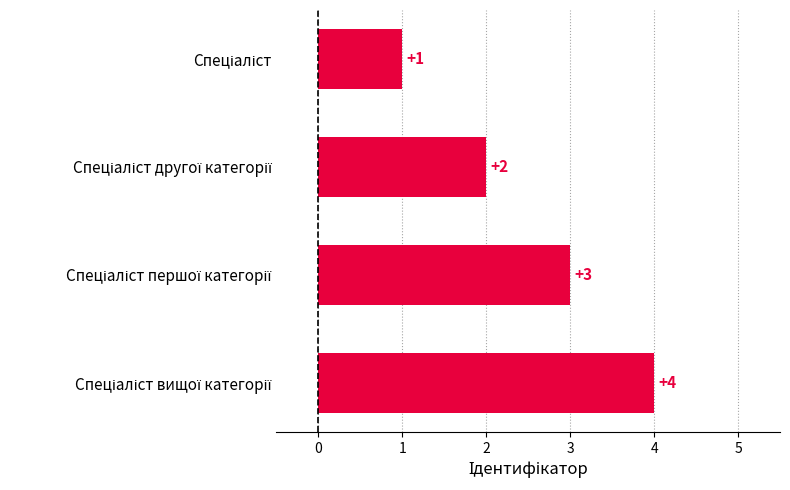

What is the value of the 2nd bar from the top?

2